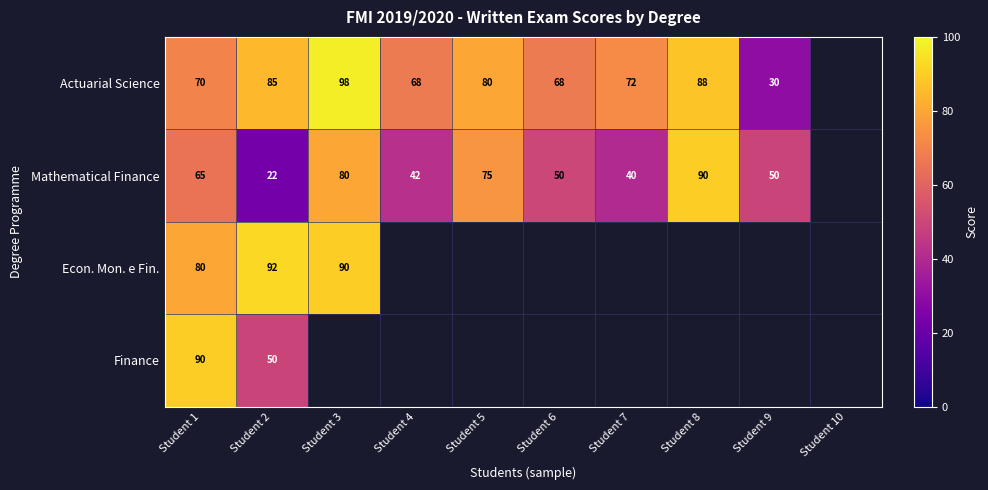

What is the total value across all series at Student 1?

305